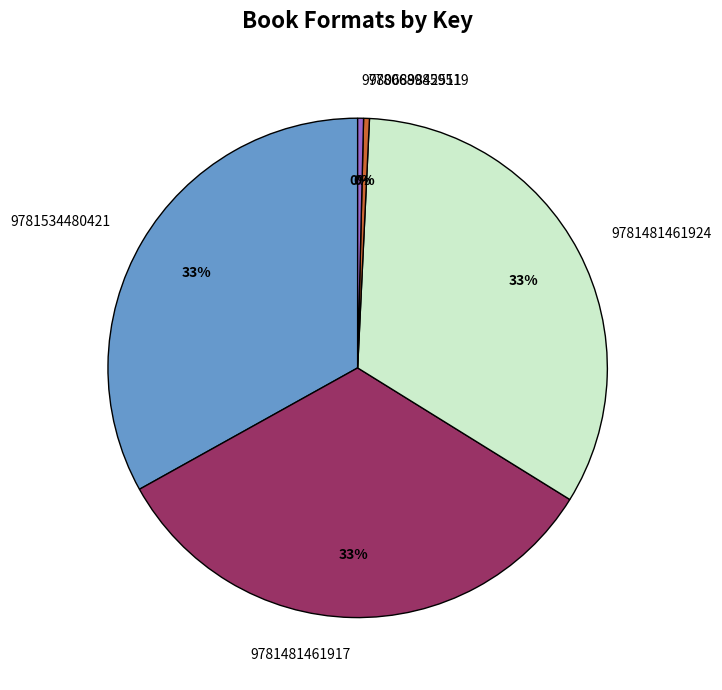

To the nearest percent, what is the average slice percentage?

20%